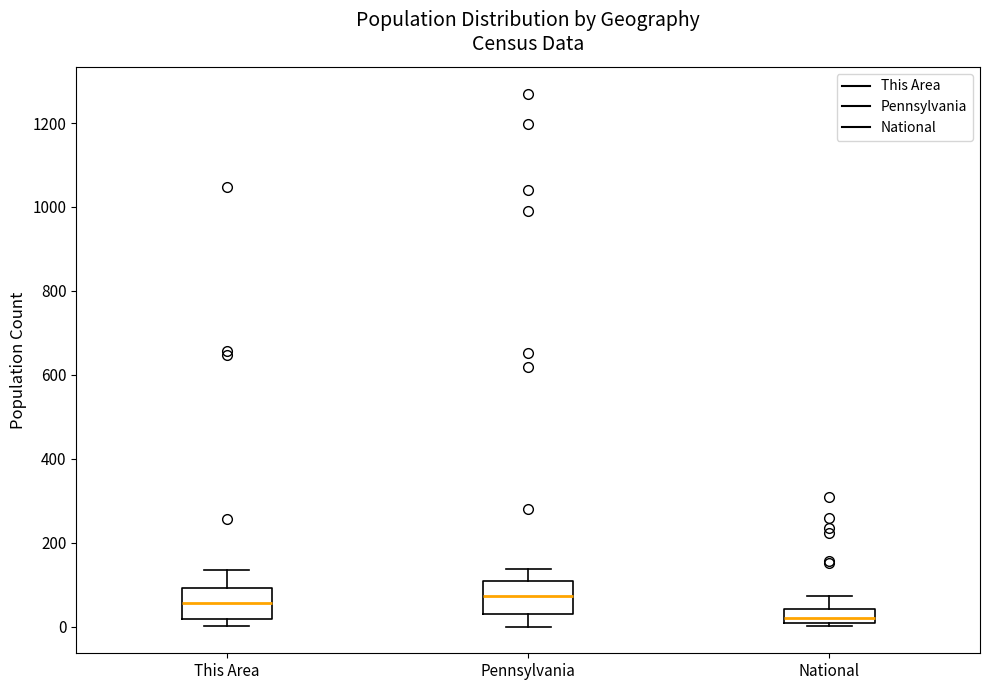

Reading left to right, transcribe this box plot: for each box, give where its median line is, the range the box spans, and where its two whiskers end, as read against the y-axis. The values are not printed on the chart, so give them approximately, as read against the axis.

This Area: median 60, box 20 to 100, whiskers 0 to 140
Pennsylvania: median 80, box 40 to 100, whiskers 0 to 140
National: median 20, box 0 to 40, whiskers 0 (just below the box's lower edge) to 80